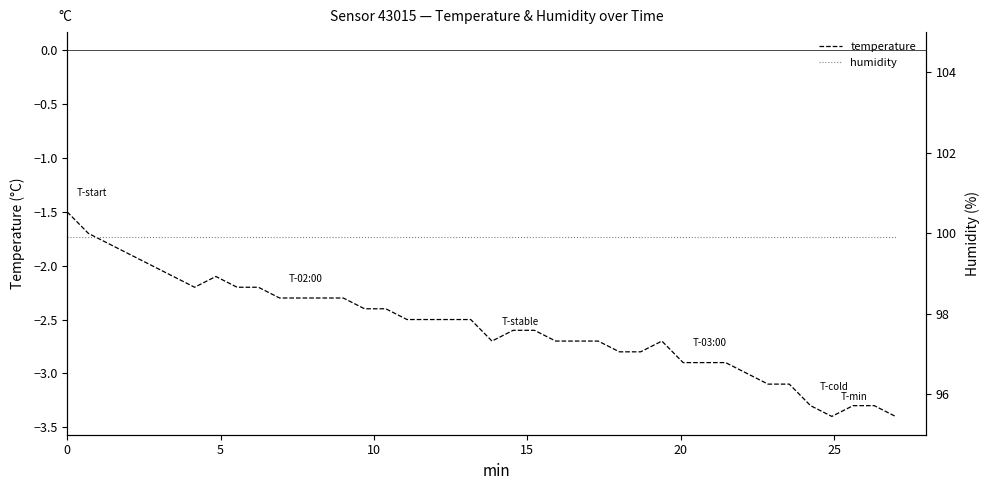

What is the maximum value for temperature?

-1.5